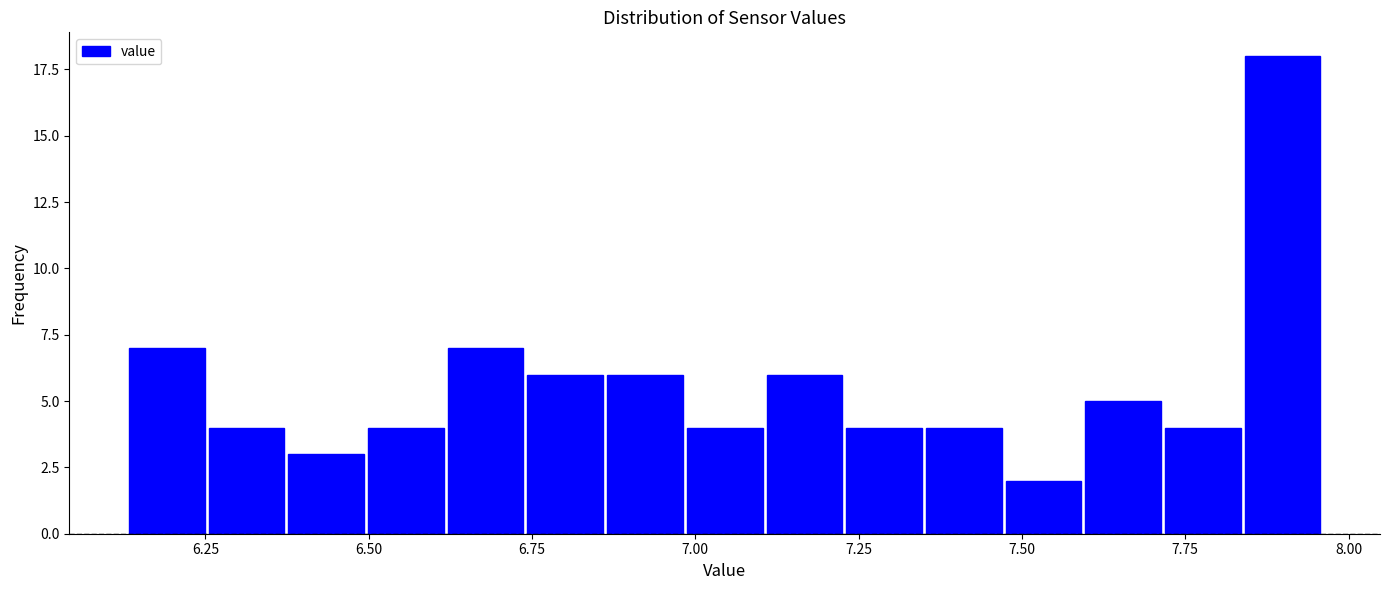

Read against the x-axis, roughly where is the centre of the tallest bar?

7.90